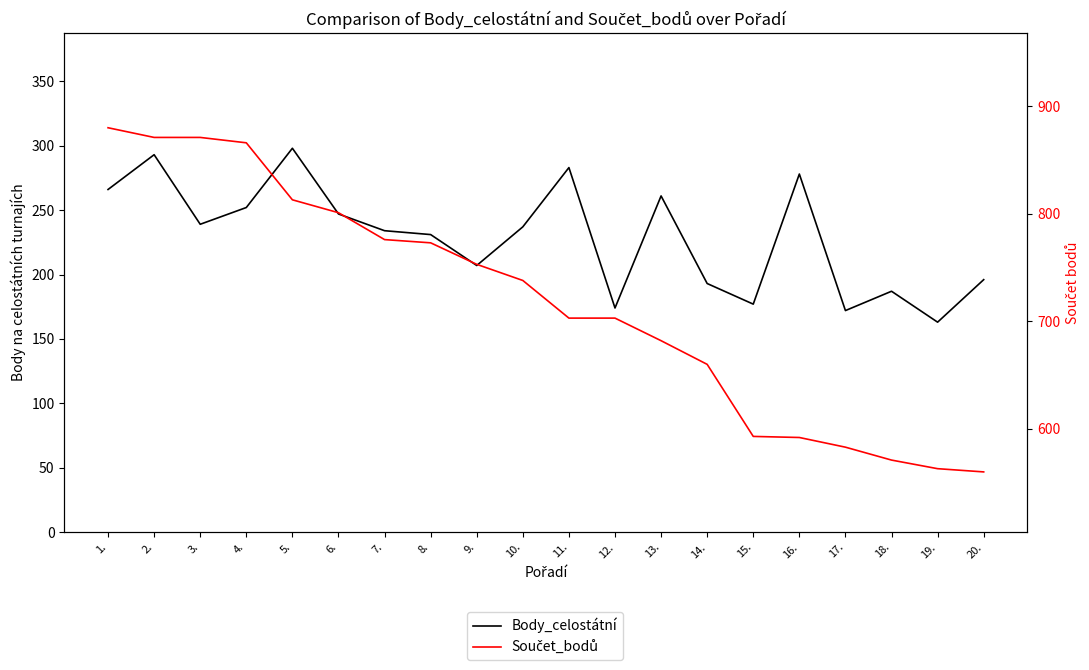

Where is the first local minimum for Body_celostátní?

3.